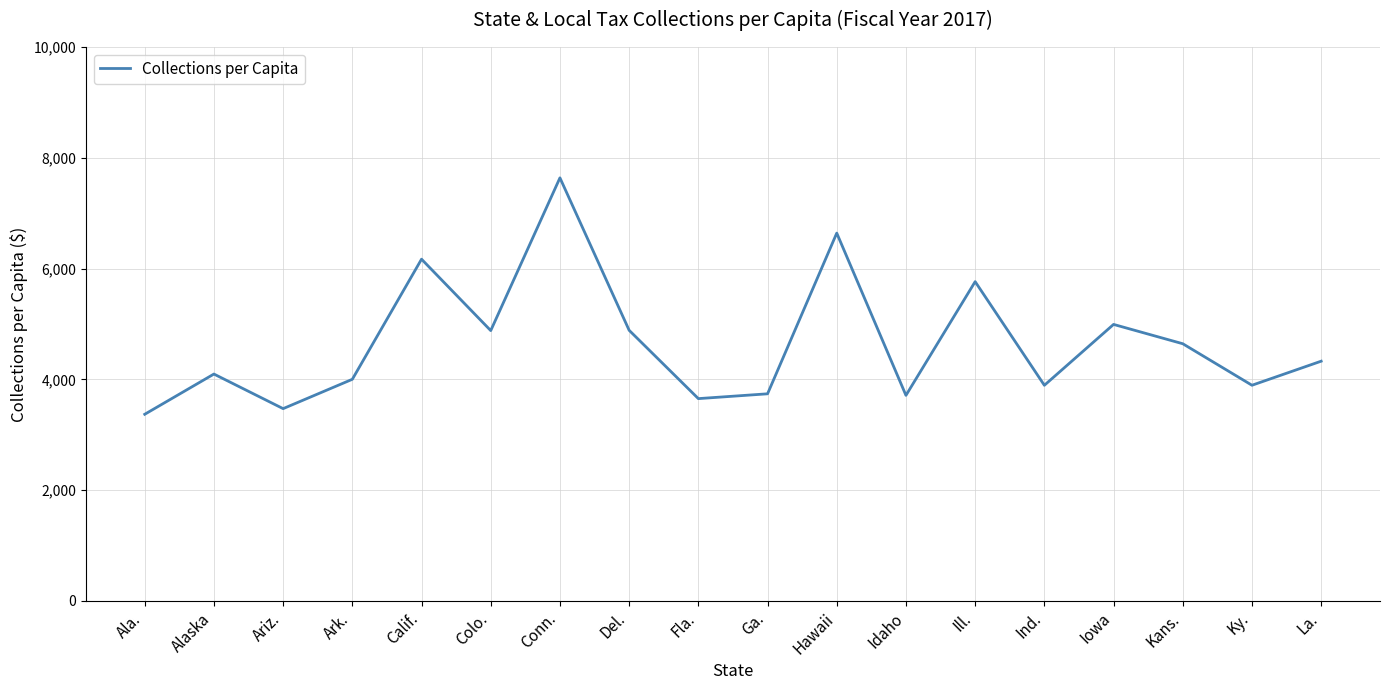

How many lines are shown in the chart?

1